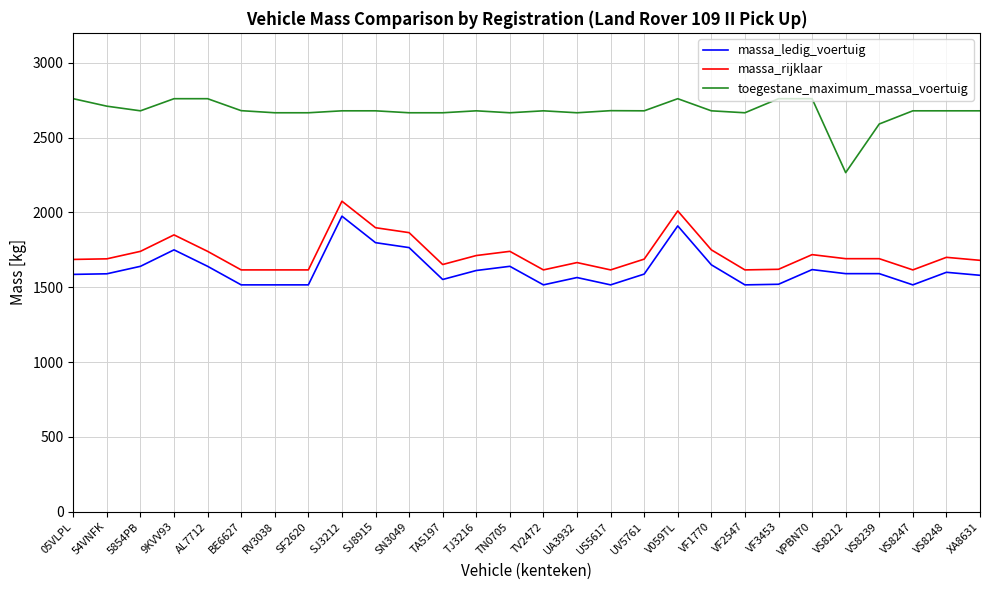

At which label does massa_rijklaar reach its peak?

SJ3212